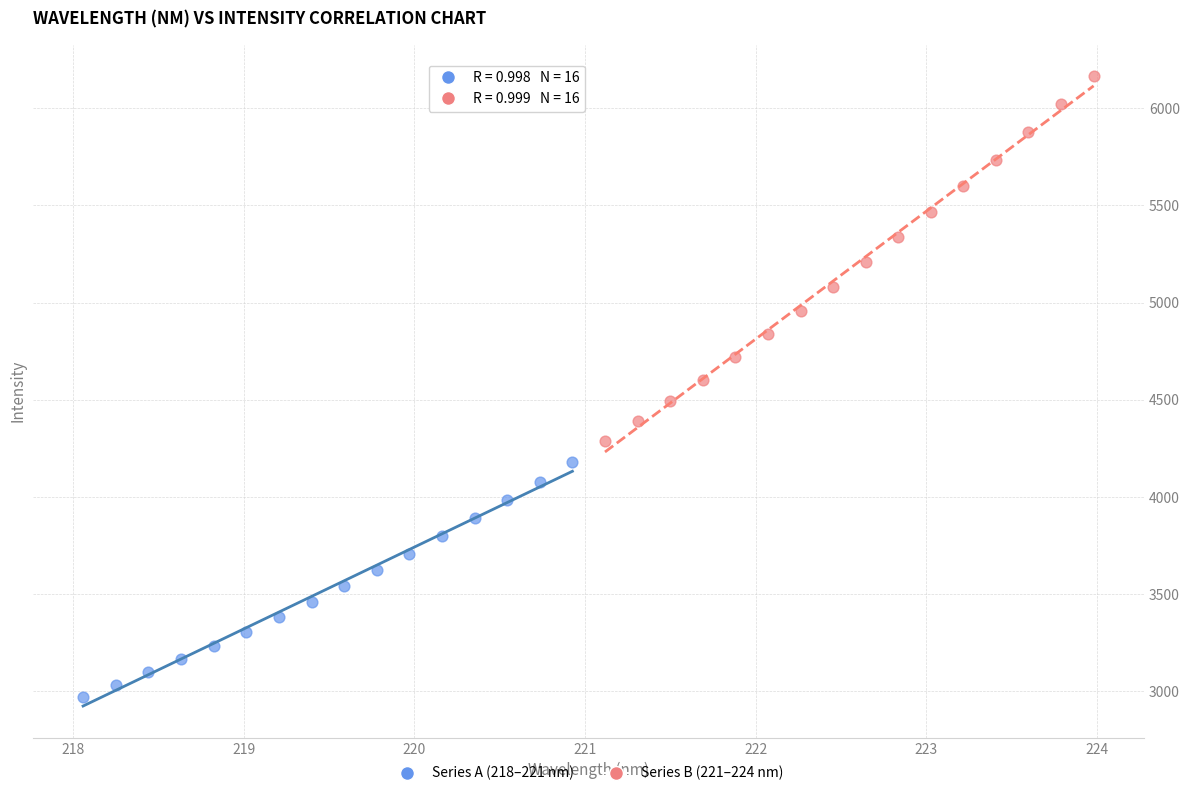

Which series has the largest Y range (max minus min)?

Series B (221–224 nm)